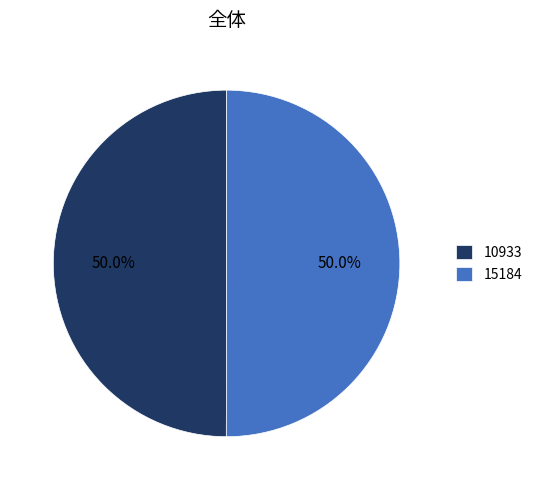

What percentage is NOT represented by 15184?

50.0%